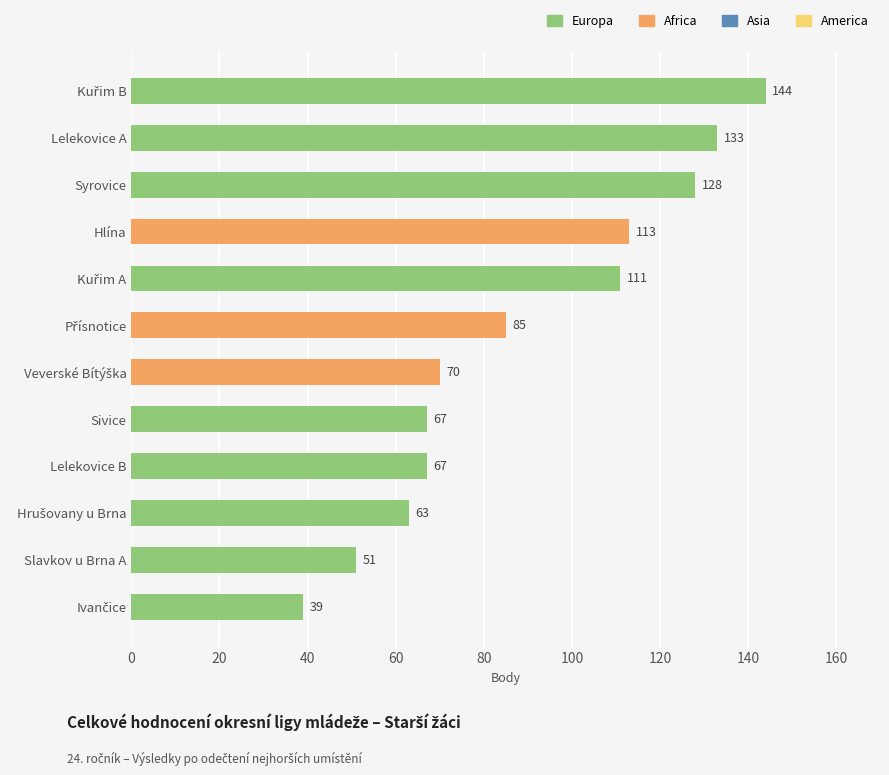

The value at Syrovice is 128. True or false?

True